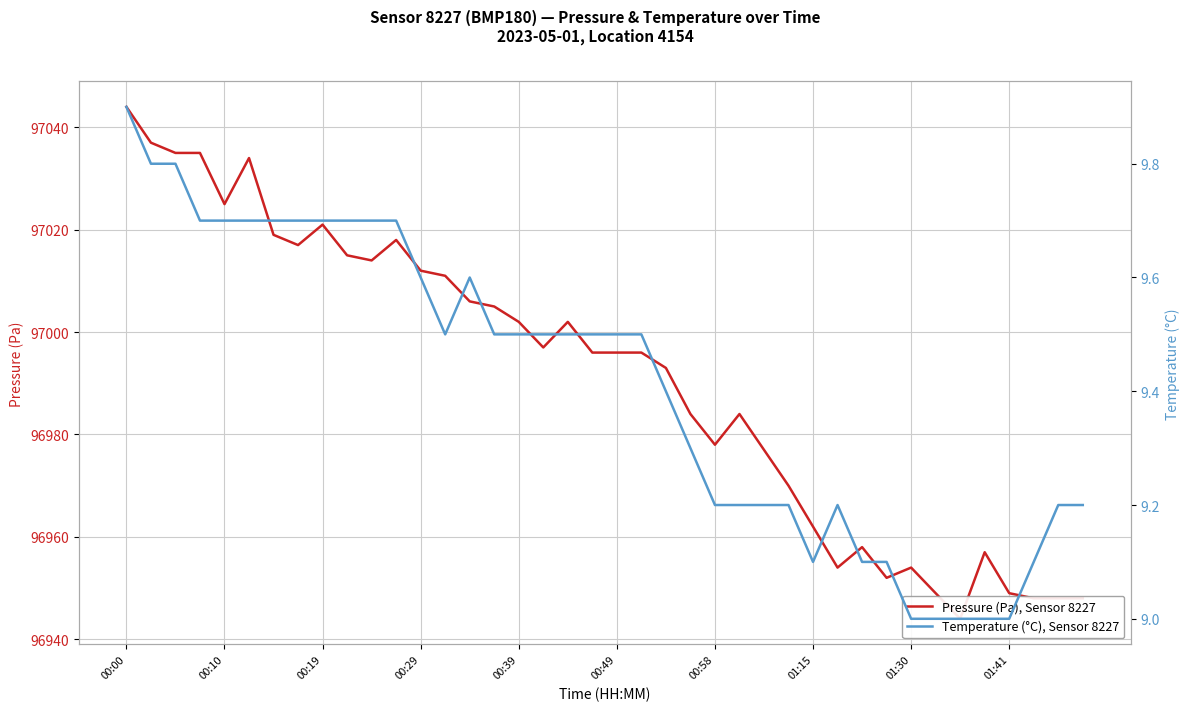

True or false: Temperature (°C), Sensor 8227 and Pressure (Pa), Sensor 8227 cross at least once.

False